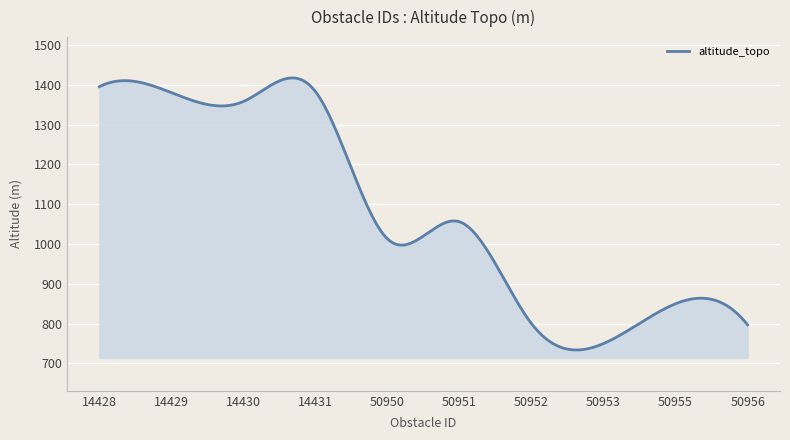

What is the sum of all values?

323809.8